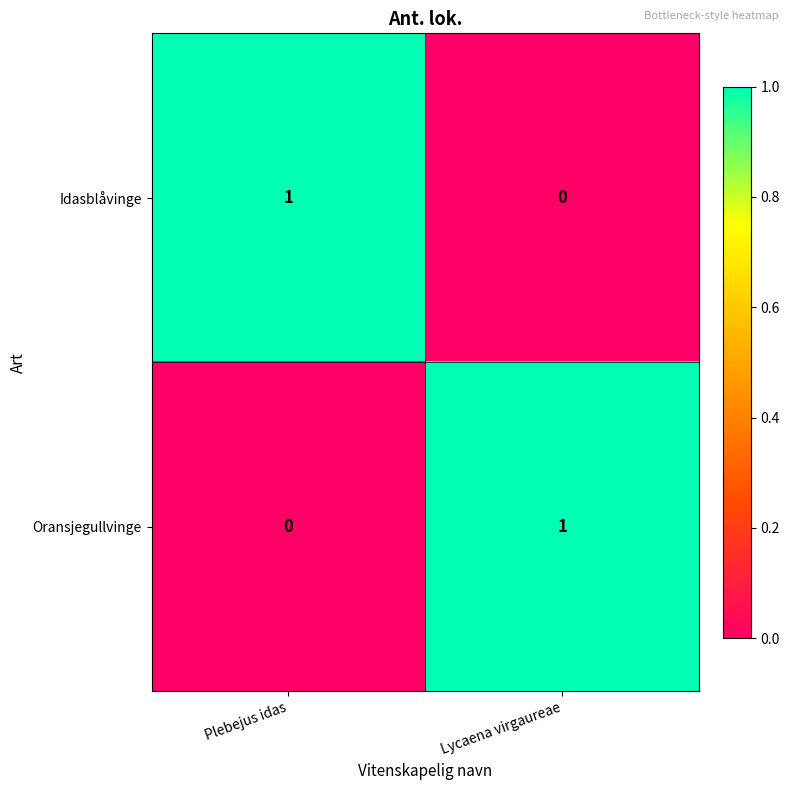

How many values in the Oransjegullvinge series are below 1?

1